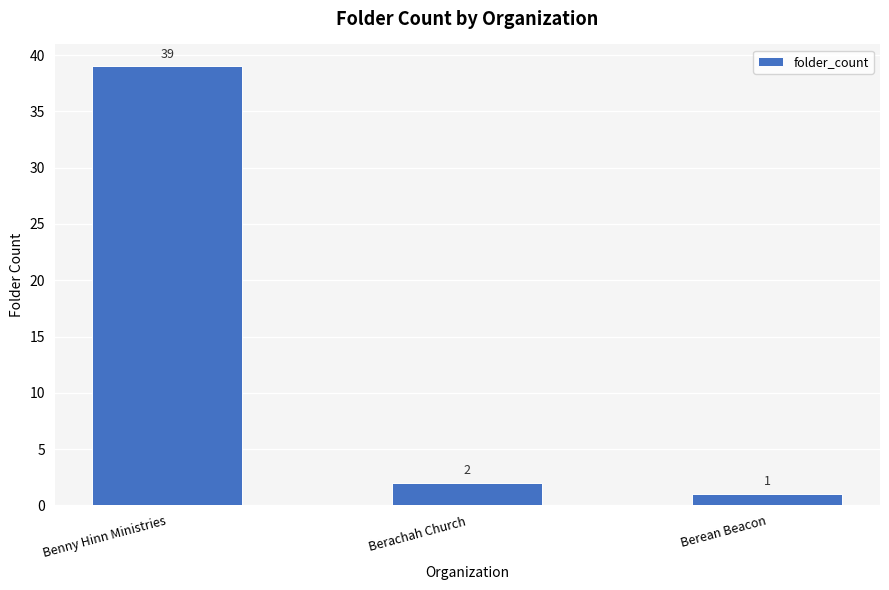

What position from the right is Berean Beacon?

1